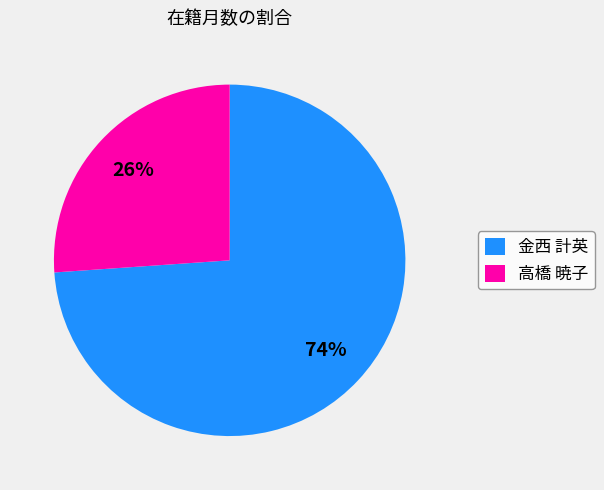

Count the number of slices in the pie.

2